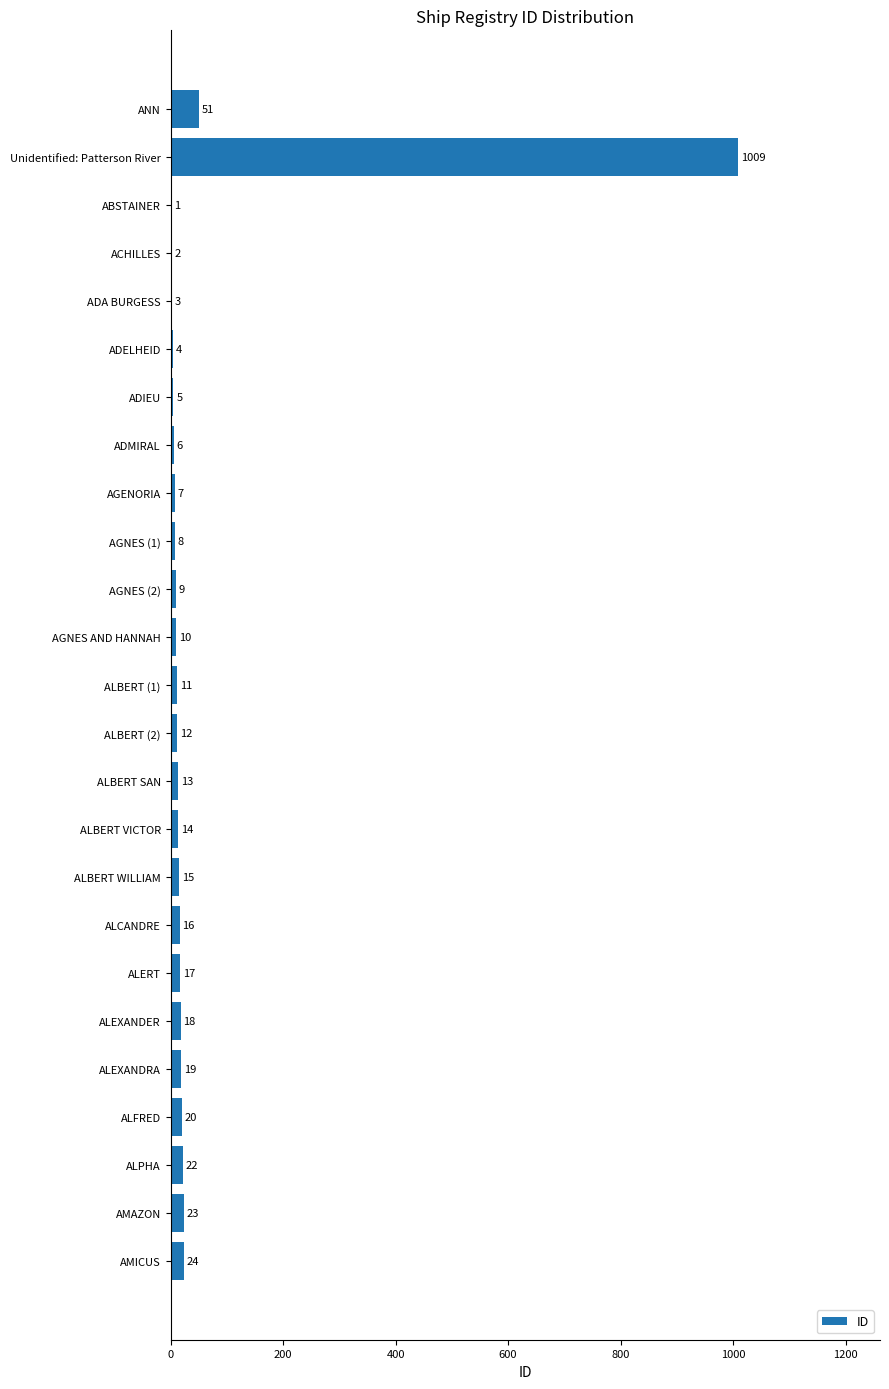

Is it true that the value at ALBERT SAN is 13?

True